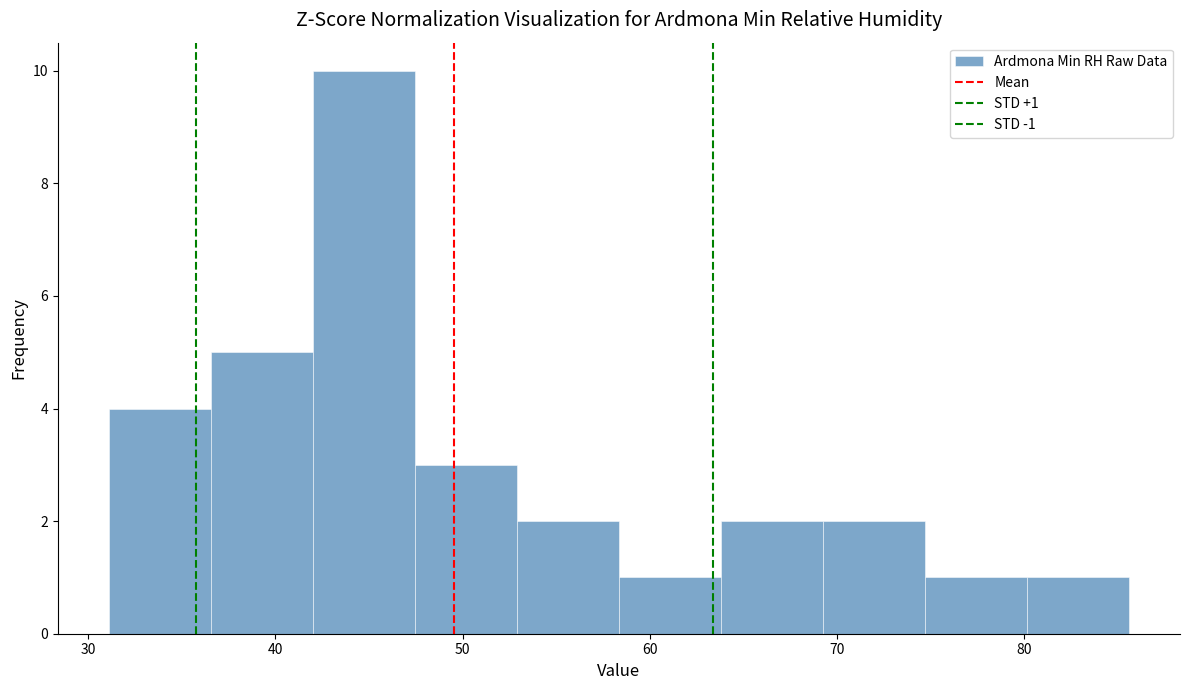

Which range on the x-axis has the tallest bar?

42 to 47